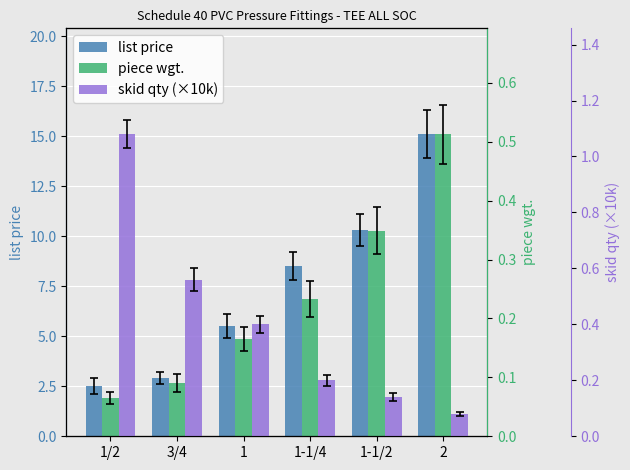

How many groups of bars are there?

6